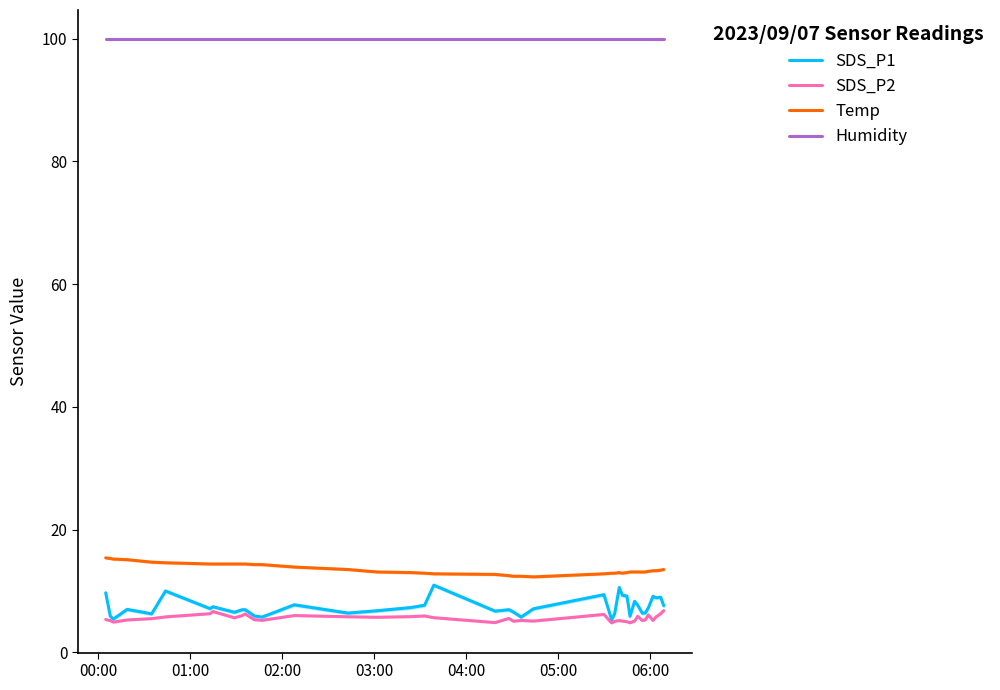

At how many categories does at least one series exceed 35?

40